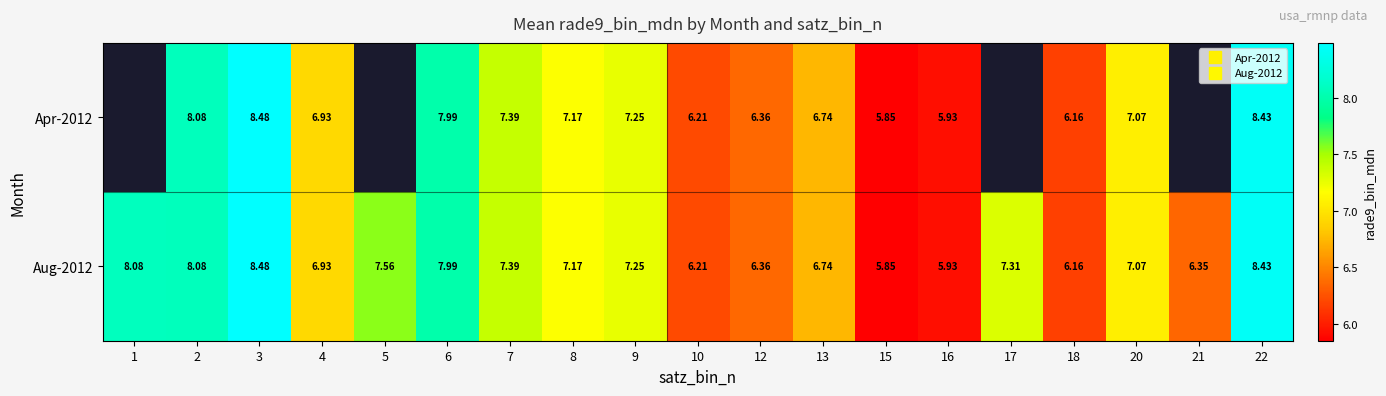

What is the difference between the Apr-2012 values at 7 and 20?

0.3